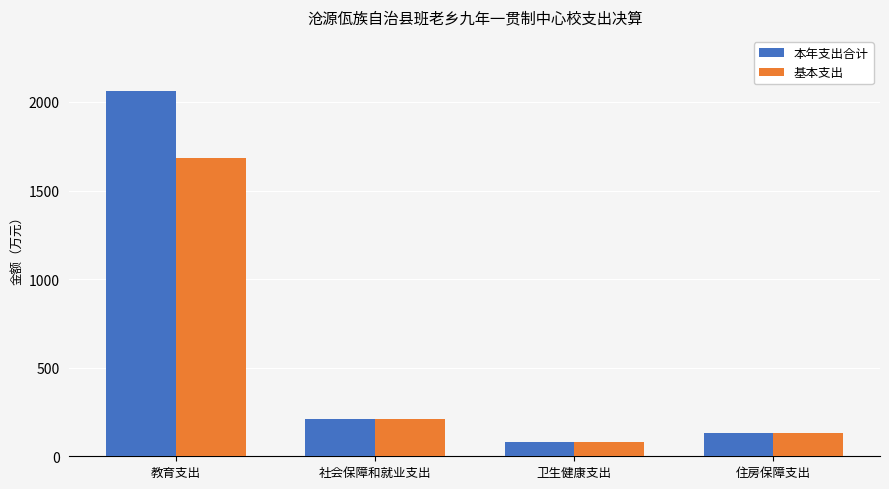

Read the 本年支出合计 value at 教育支出.

2063.7